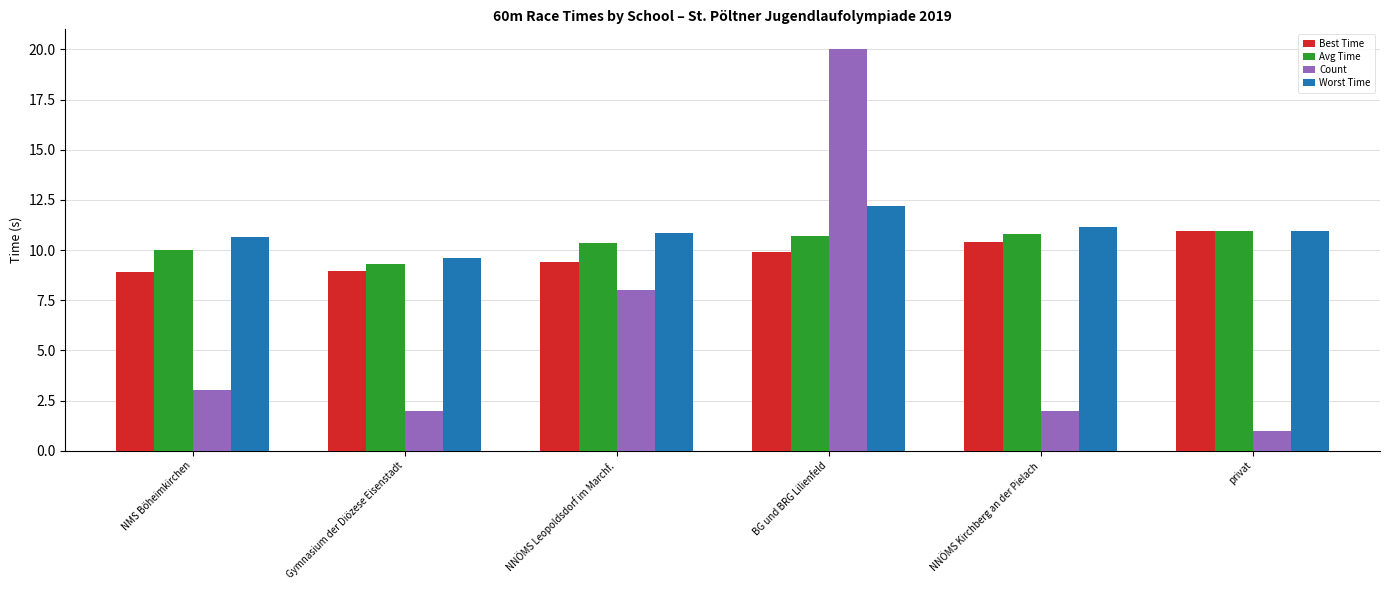

Which category has the lowest value across all series?

privat